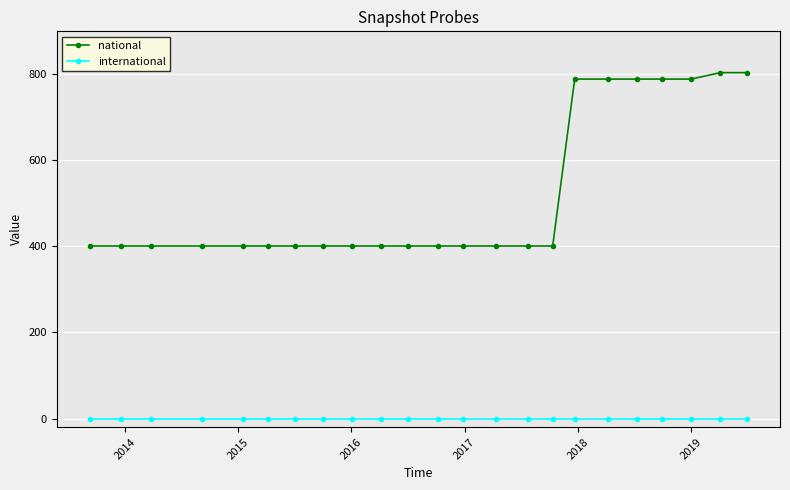

What is the value of the national point at the 21st from the left?

789